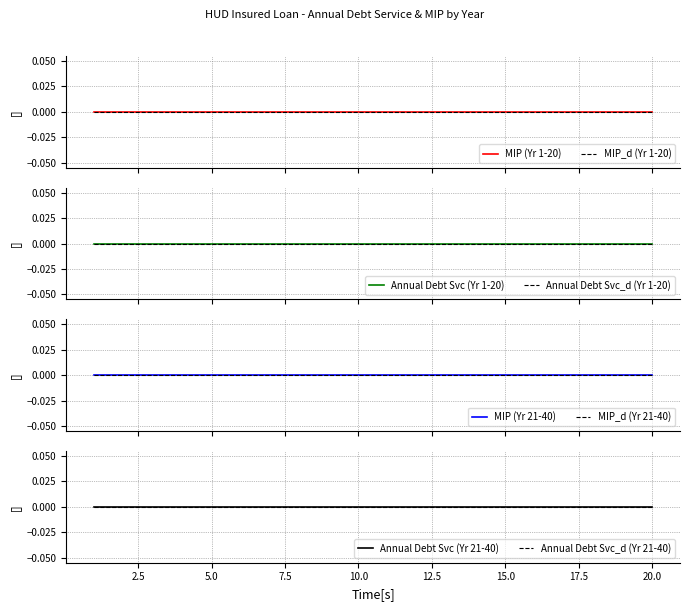

How many values in the Year series are below 11?

10